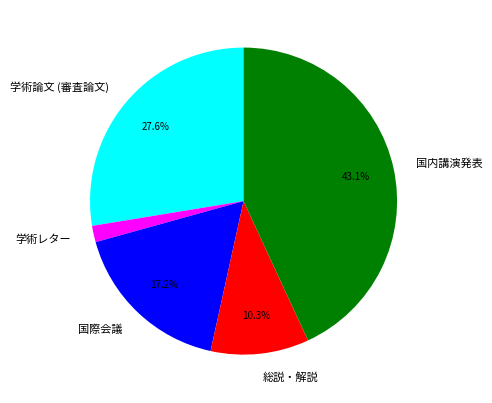

To the nearest percent, what percentage of the pie is 国際会議?

17%